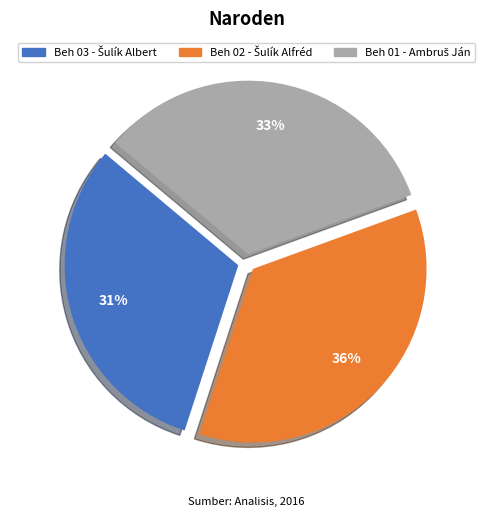

Is there a majority slice in this chart?

No